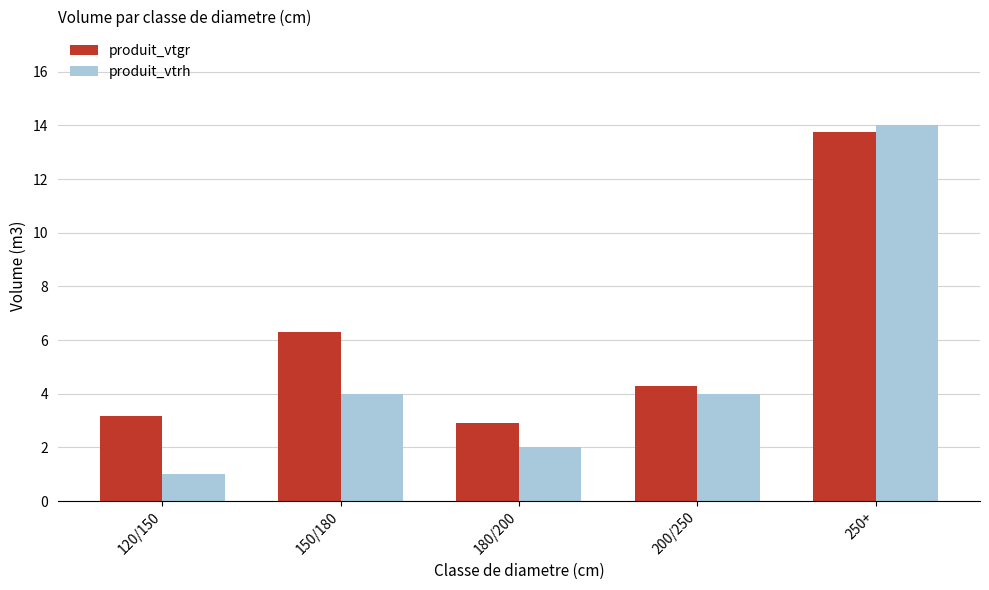

What is the difference between the highest and lowest values at 120/150?

2.2